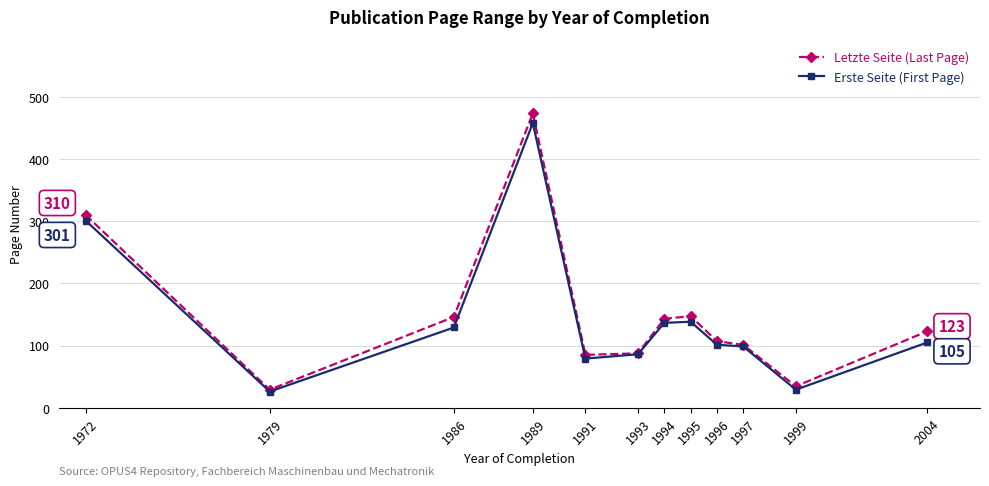

True or false: Erste Seite (First Page) has a value of 444.6 at 1972.

False